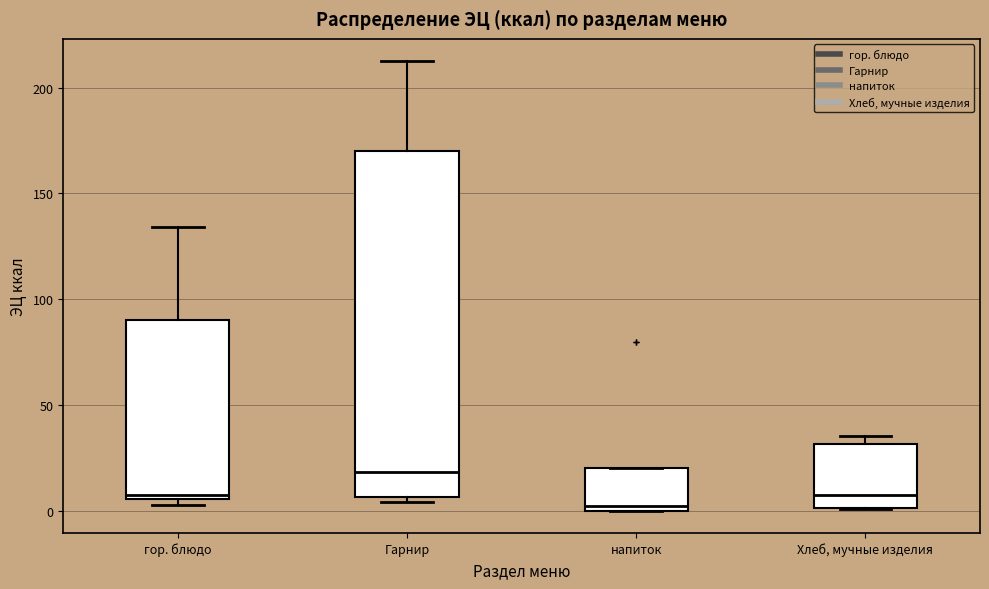

Where is the upper edge of the box for Гарнир on the y-axis? The values are not printed on the chart, so give them approximately, as read against the axis.

170